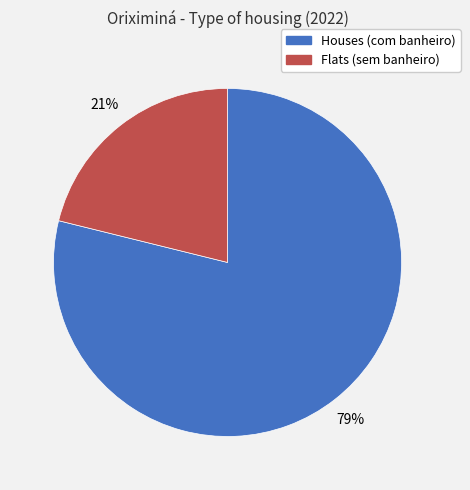

Is the sum of Flats (sem banheiro) and Houses (com banheiro) greater than half?

Yes